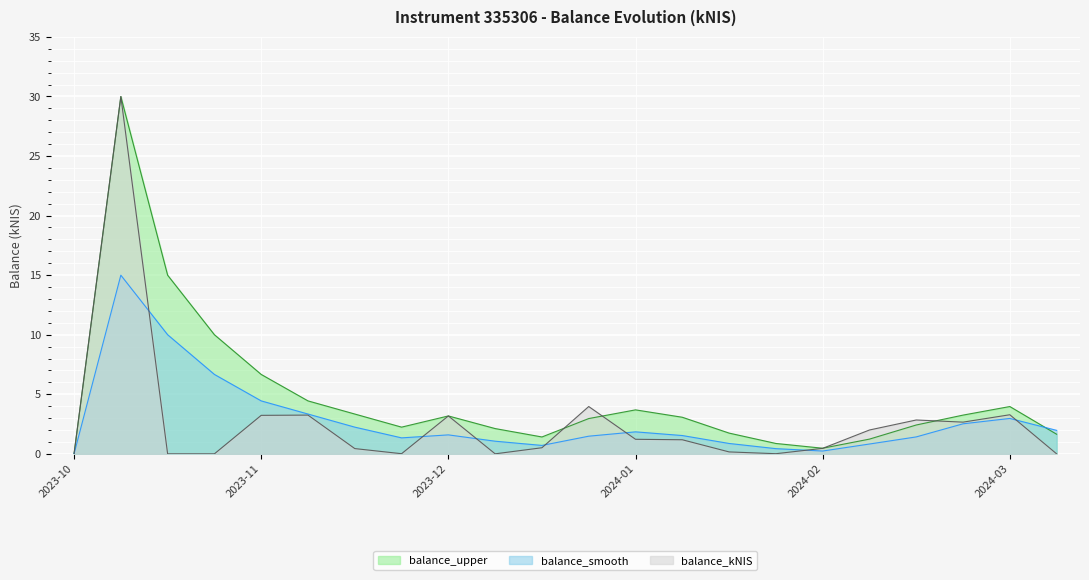

What is the label of the 4th point from the left?

2023-11-09